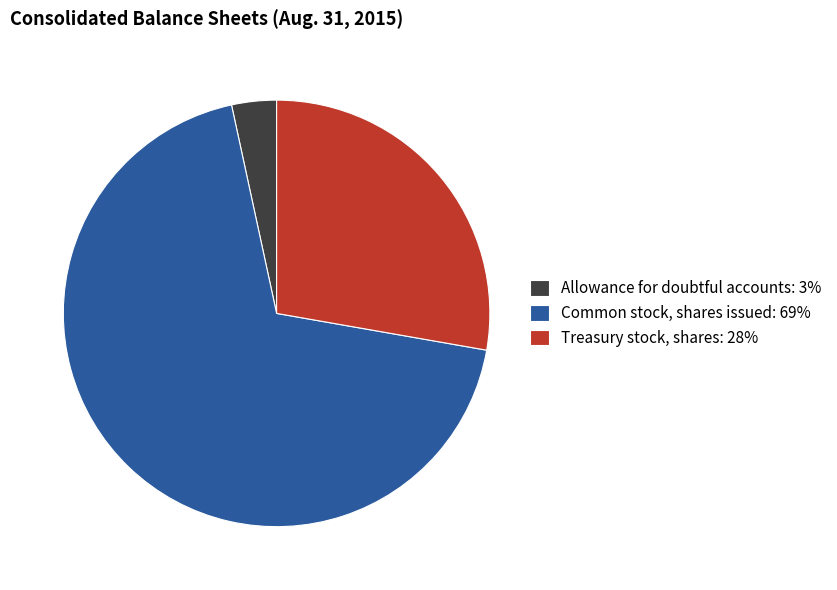

Is Common stock, shares issued the majority of the pie?

Yes